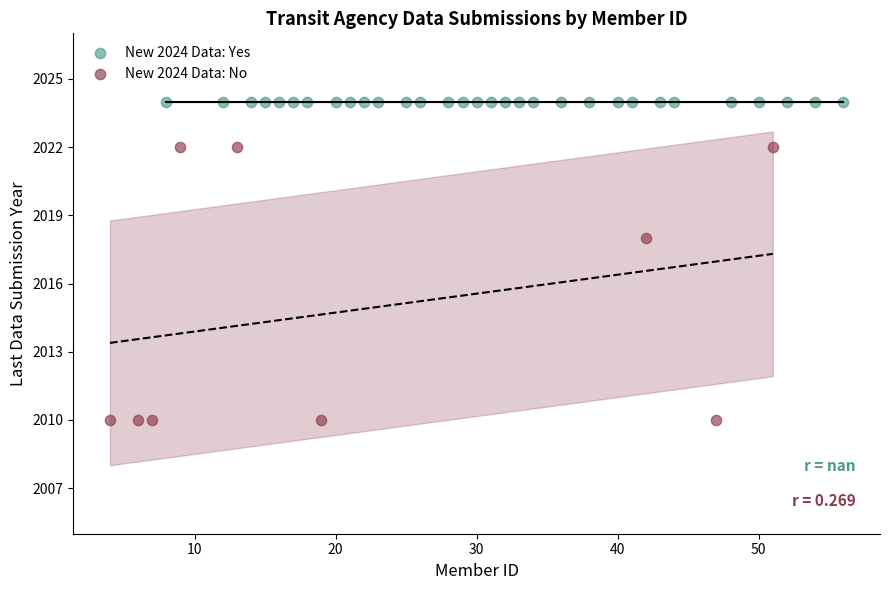

Which series reaches the minimum Y coordinate?

New 2024 Data: No